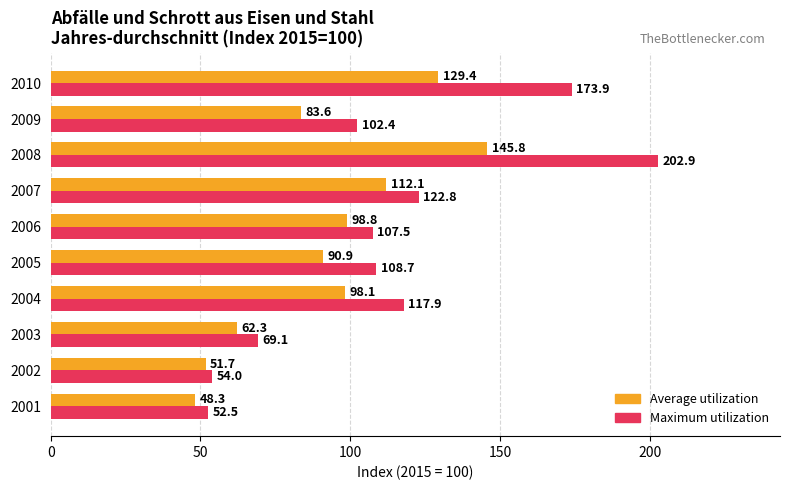

At which label is Maximum utilization closest to 127?

2007